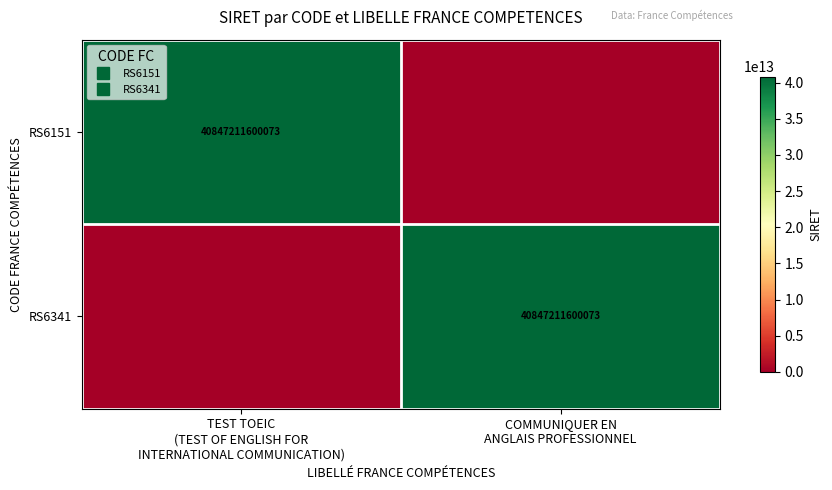

Which series has the widest spread of values?

RS6151